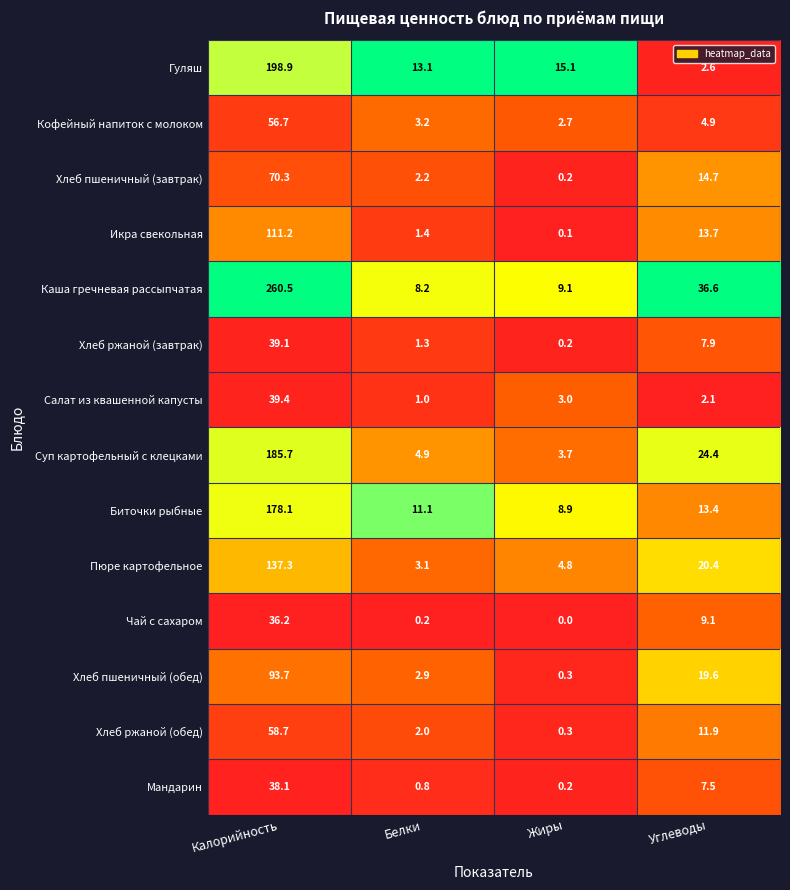

What is the average value of the Икра свекольная series?

31.6